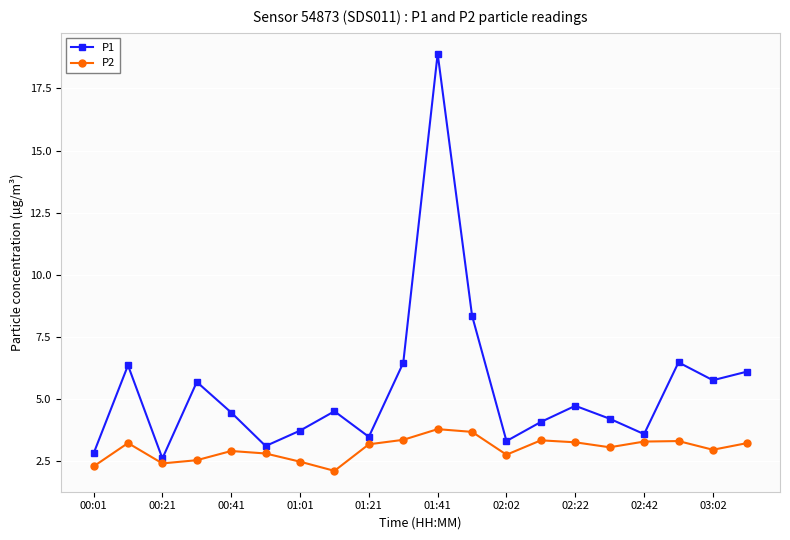

Which series has the largest total across all categories?

P1